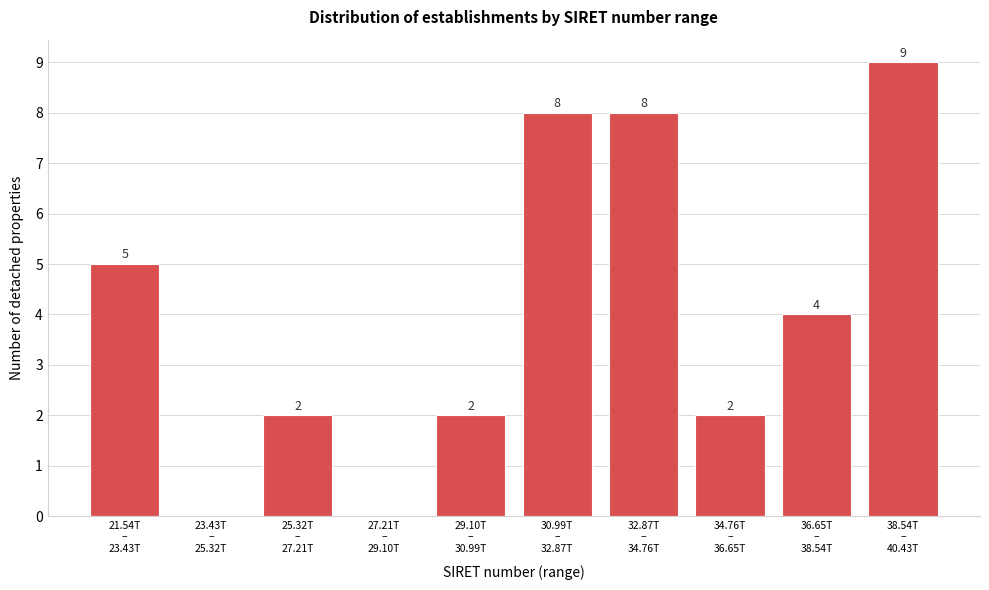

What is the greatest value displayed?

9